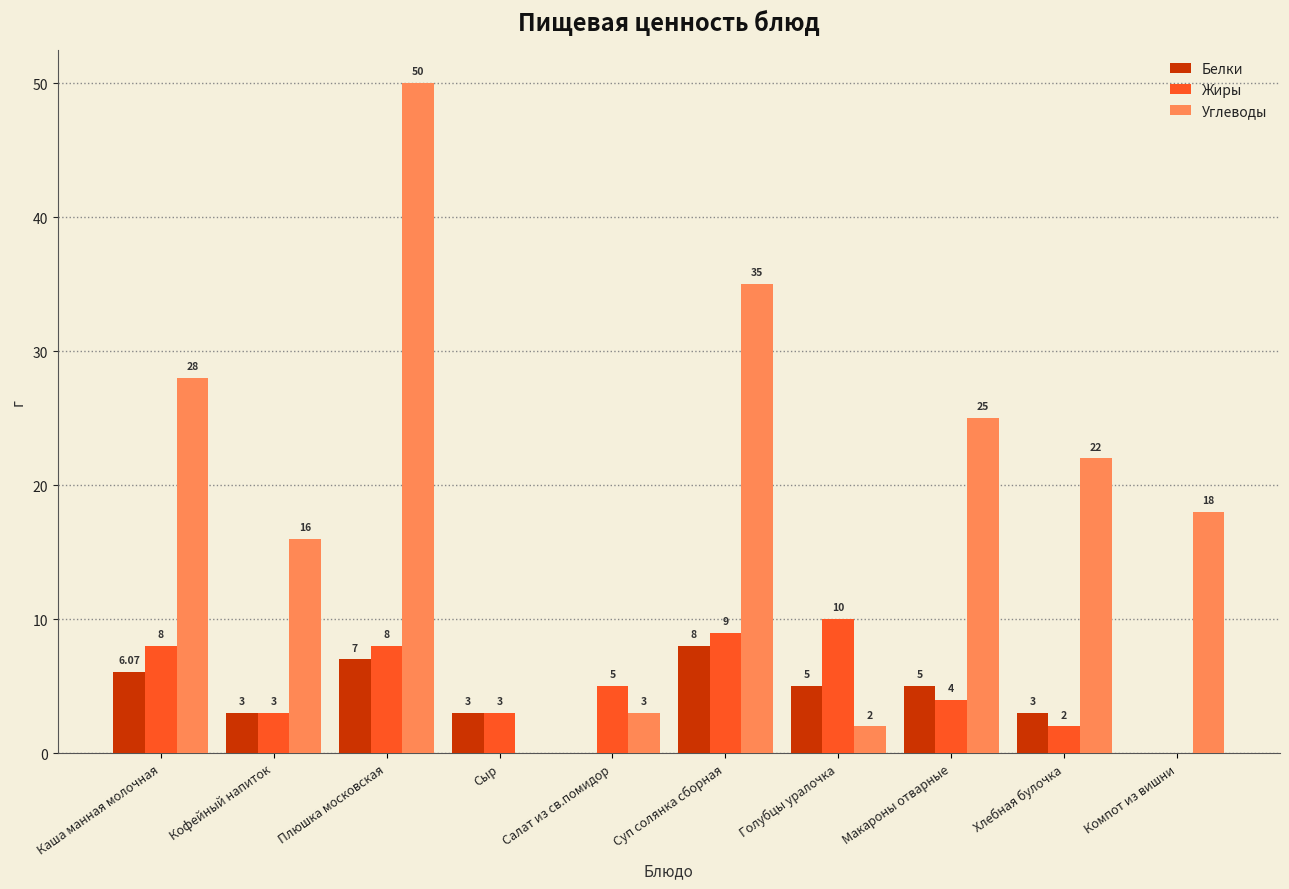

How many positive values does the Белки series have?

8